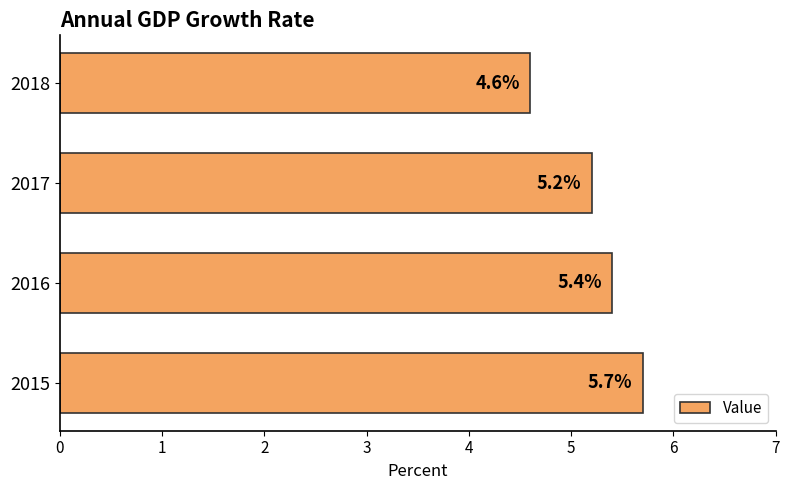

Between 2016 and 2015, which is larger?

2015